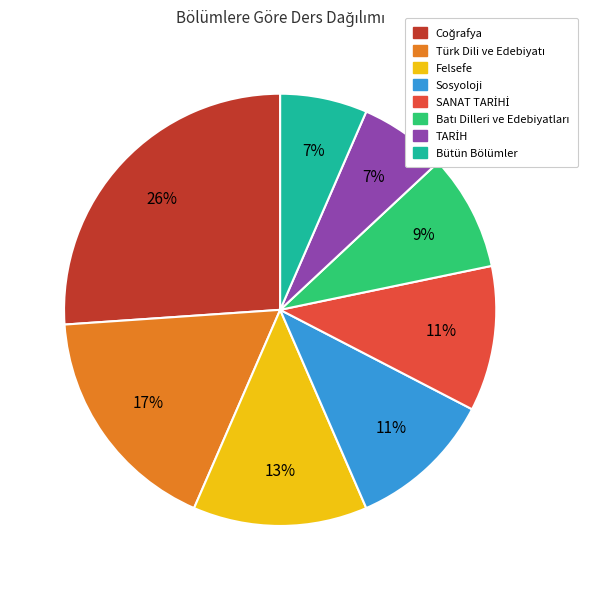

Is there any slice that represents more than half of the pie?

No